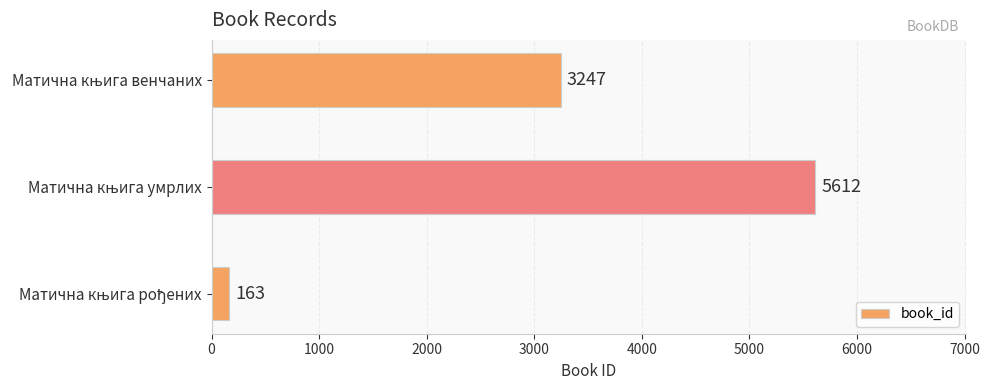

Count the number of data series in this chart.

1